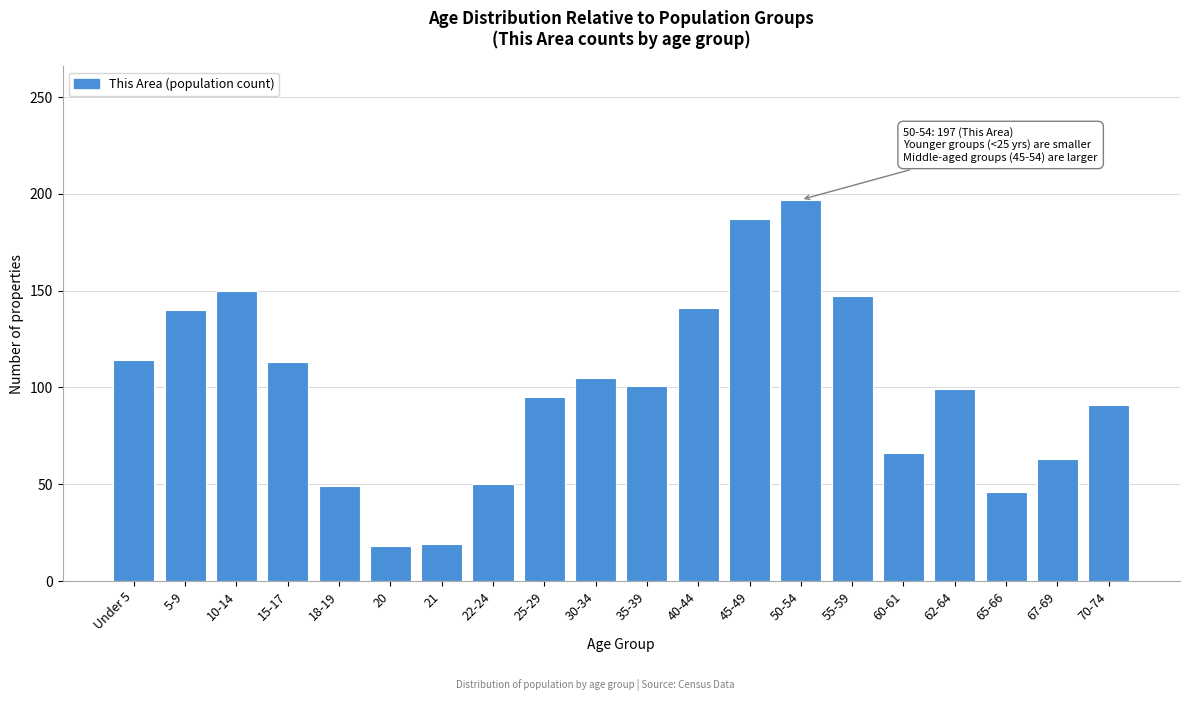

Approximately how many times larger is the value at 70-74 compared to 22-24?

1.8